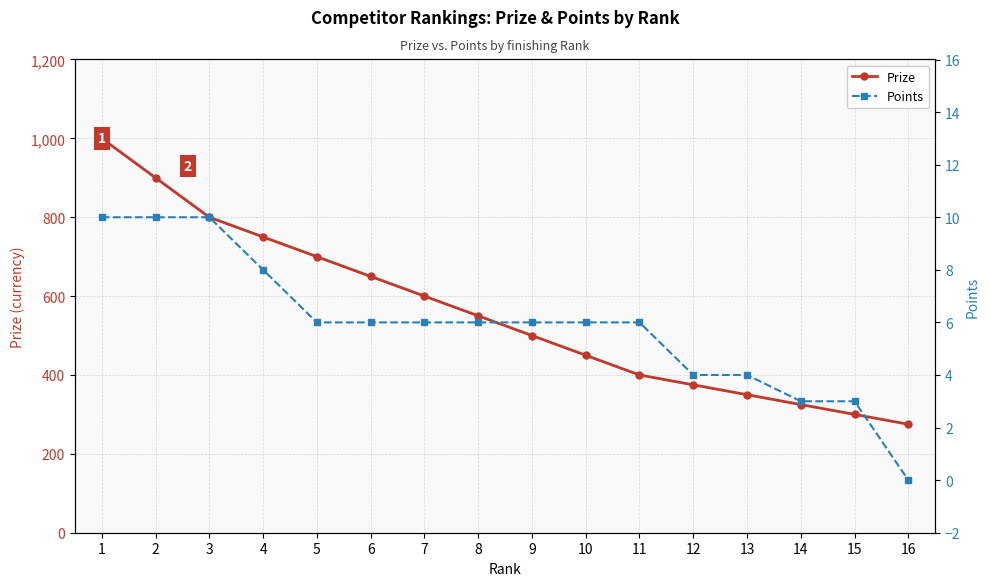

True or false: Points has a value of 1 at 14.

False